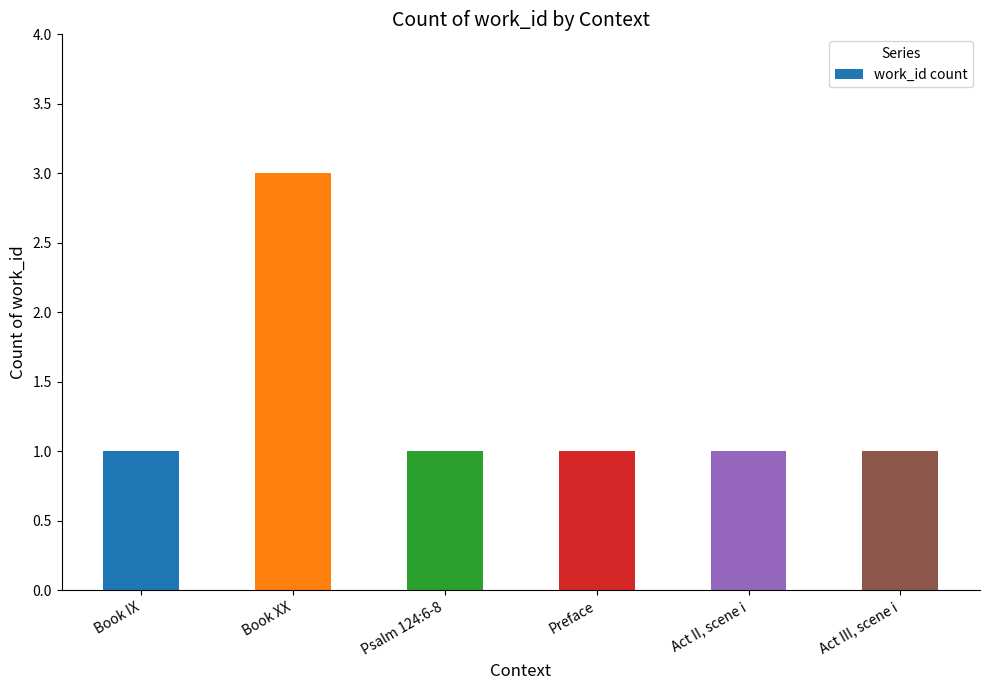

What is the sum of all values?

8